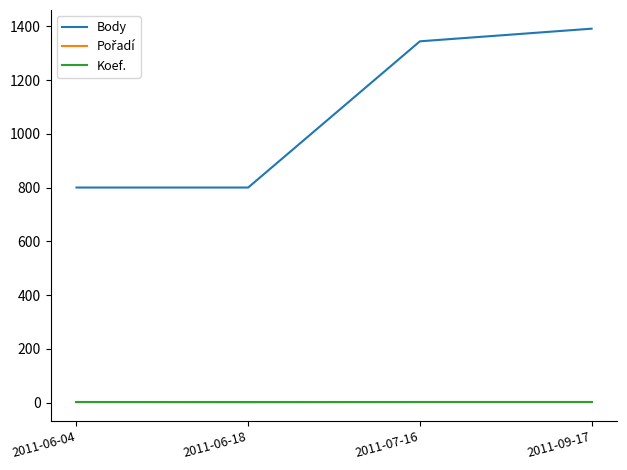

True or false: Koef. and Body cross at least once.

False